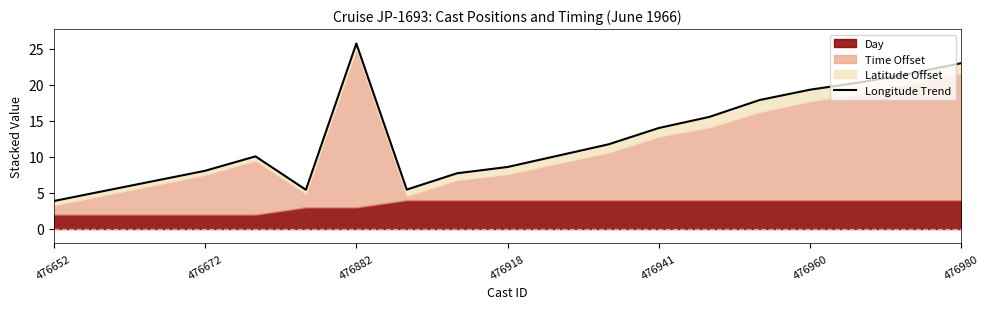

How many categories are shown in the chart?

19